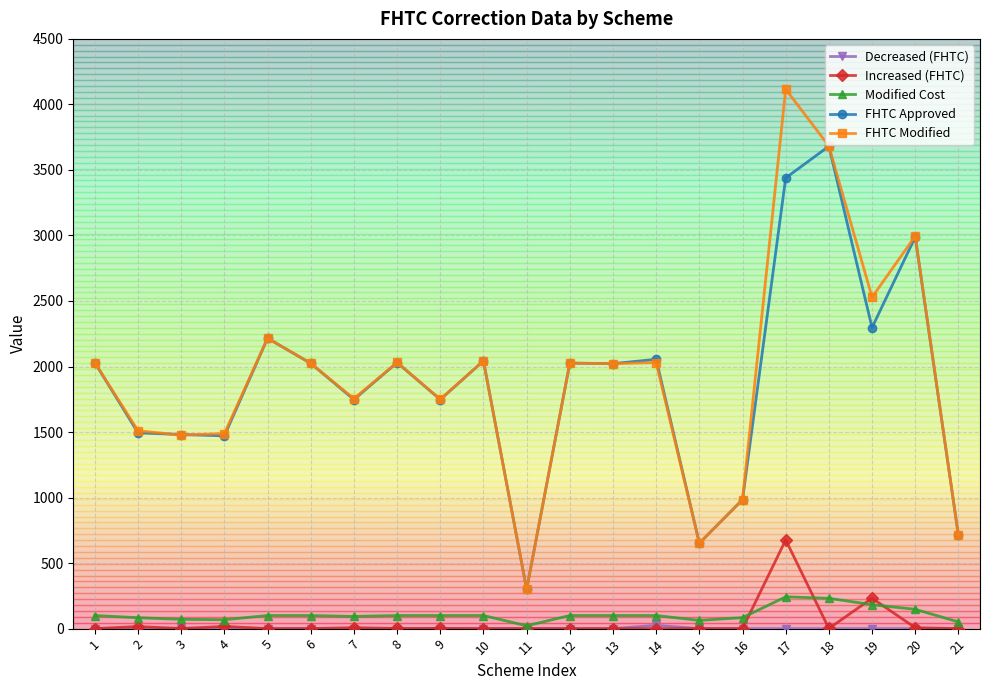

Is this an area chart (filled region under the line)?

No